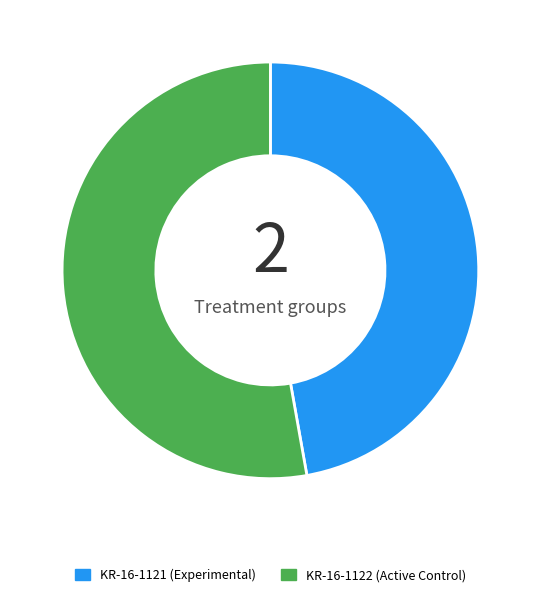

Combined, do KR-16-1121 and KR-16-1122 account for over 50%?

Yes